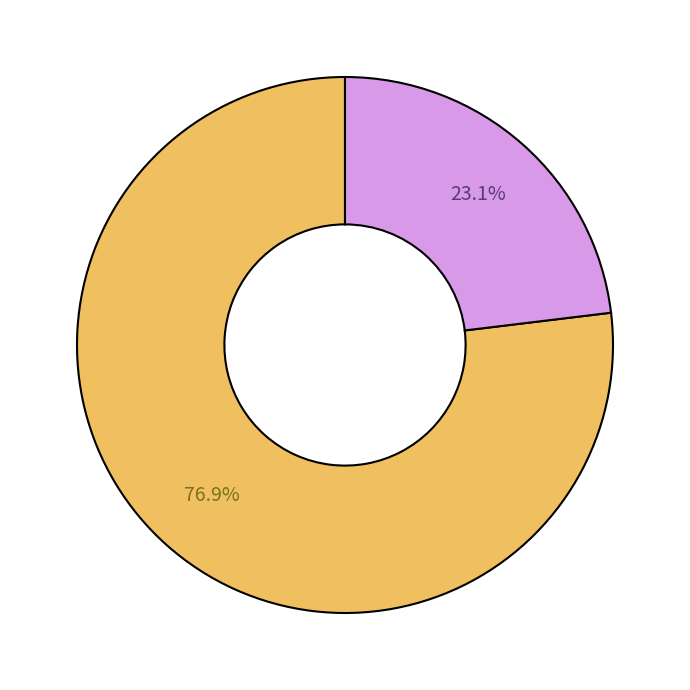

To the nearest percent, what is the average slice percentage?

50%